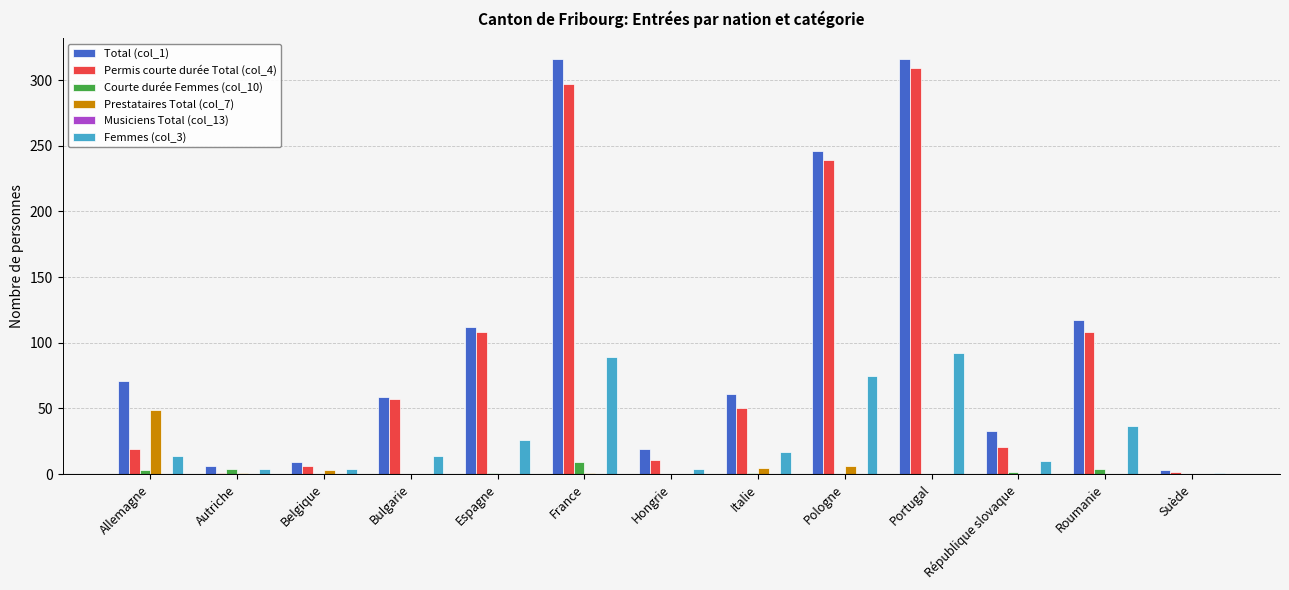

Are the bars grouped side by side (vs. stacked)?

Yes